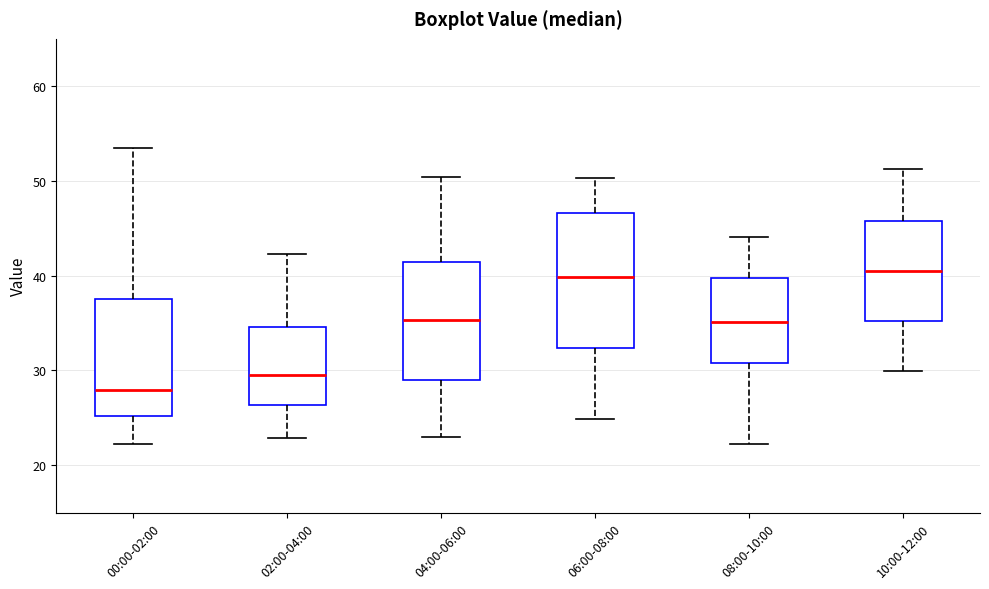

Where does the upper whisker of the box for 10:00-12:00 end on the y-axis? The values are not printed on the chart, so give them approximately, as read against the axis.

51